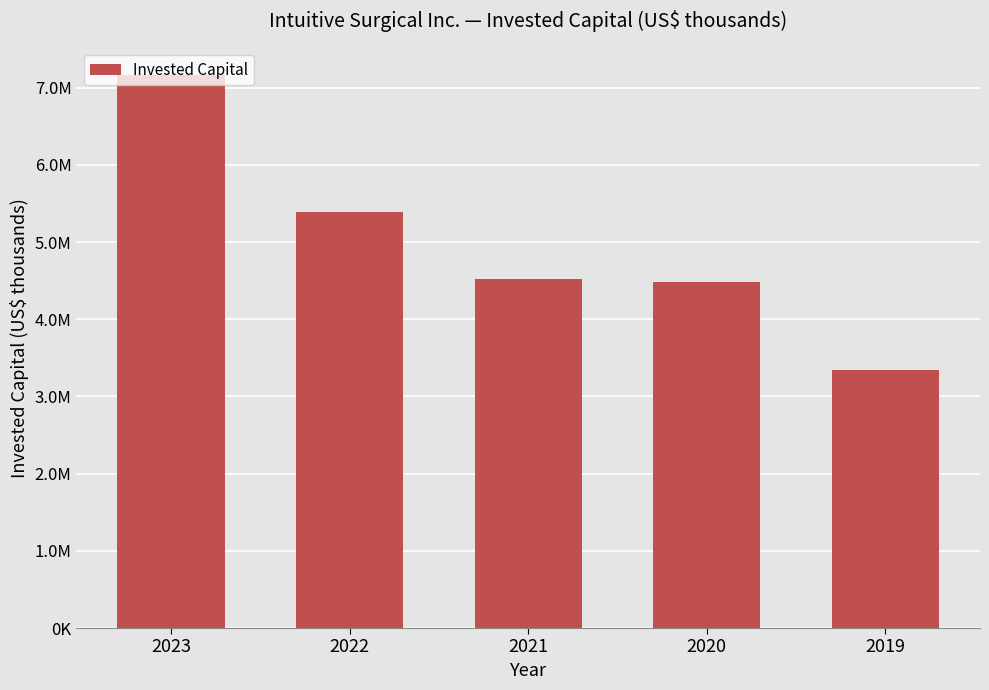

Does the chart contain any negative values?

No